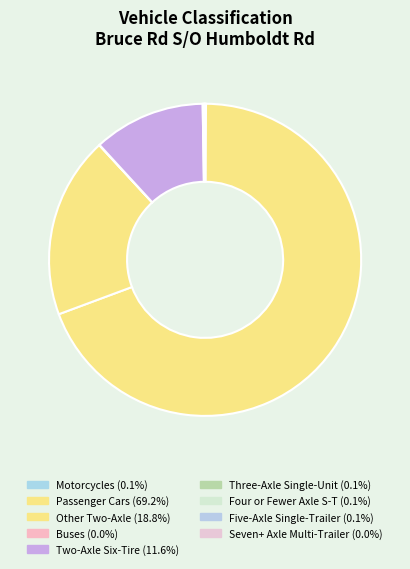

Rank the categories by value from highest to lowest.

Class 2 - Passenger Cars, Class 3 - Other Two-Axle, Class 5 - Two-Axle Six-Tire, Class 1 - Motorcycles, Class 6 - Three-Axle Single-Unit, Class 9 - Five-Axle Single-Trailer, Class 8 - Four or Fewer Axle Single-Trailer, Class 4 - Buses, Class 13 - Seven or More Axle Multi-Trailer